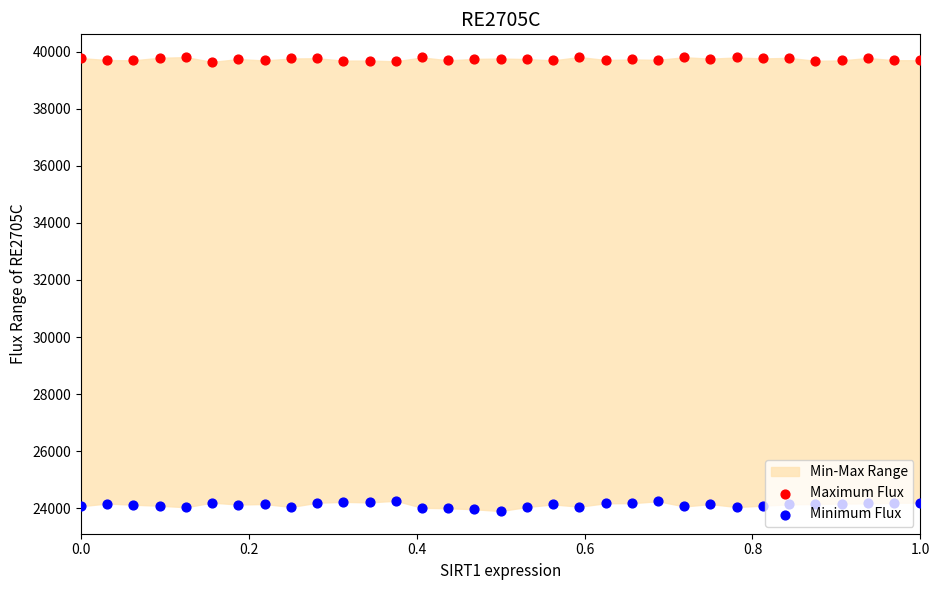

Is the value of Maximum Flux at 23 greater than the value of Minimum Flux at 22?

Yes